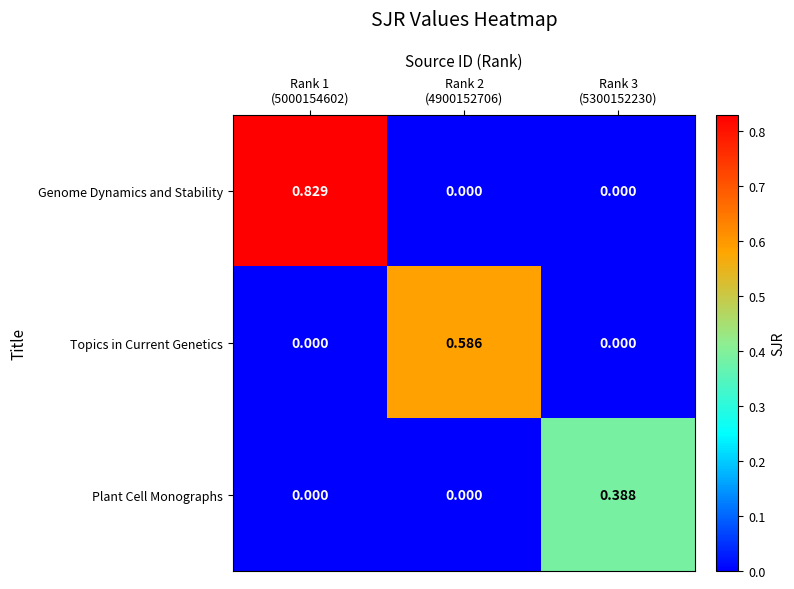

Which series has the widest spread of values?

Genome Dynamics and Stability